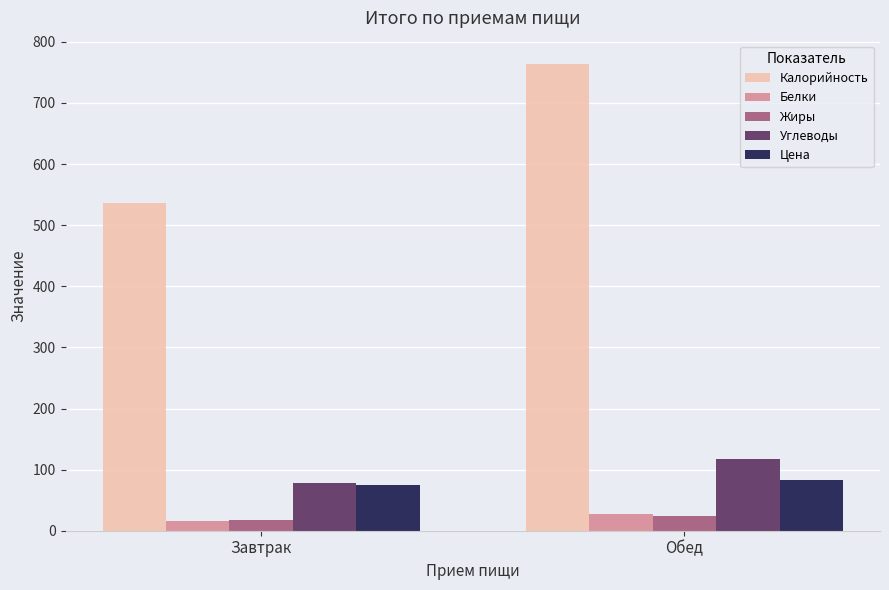

Is the value of Жиры at Обед greater than the value of Калорийность at Завтрак?

No